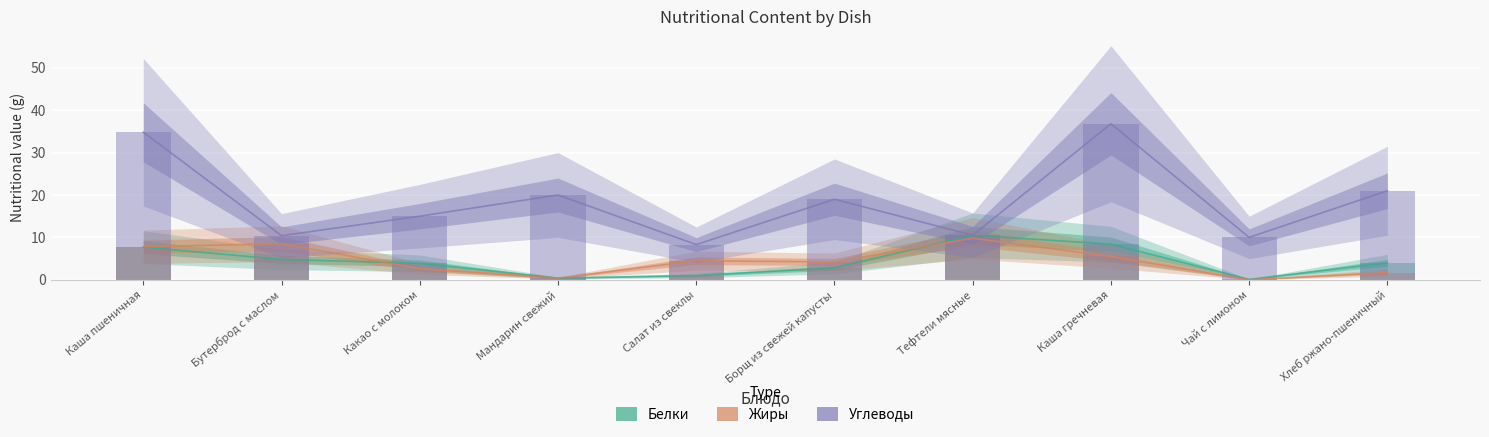

What is the difference between the maximum and minimum values in the Углеводы series?

28.5